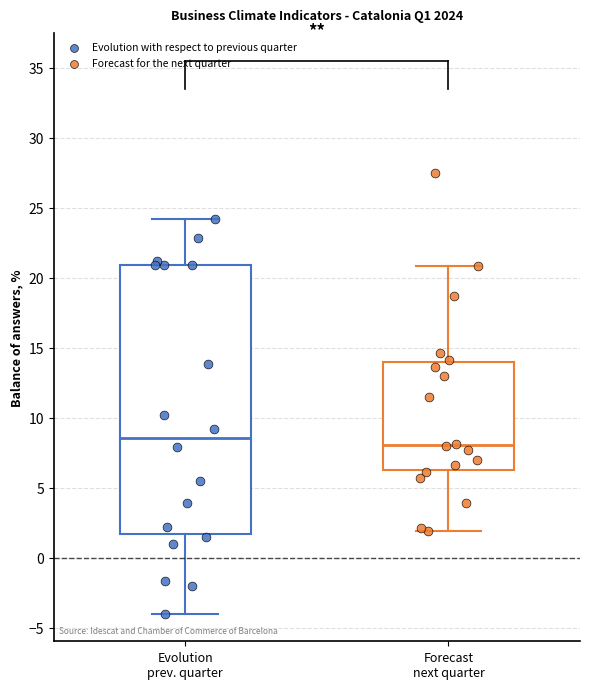

Reading left to right, transcribe this box plot: for each box, give where its median line is, the range the box spans, and where its two whiskers end, as read against the y-axis. The values are not printed on the chart, so give them approximately, as read against the axis.

Evolution prev. quarter: median 8.5, box 1.5 to 21.0, whiskers -4.0 to 24.0
Forecast next quarter: median 8.0, box 6.0 to 14.0, whiskers 2.0 to 21.0